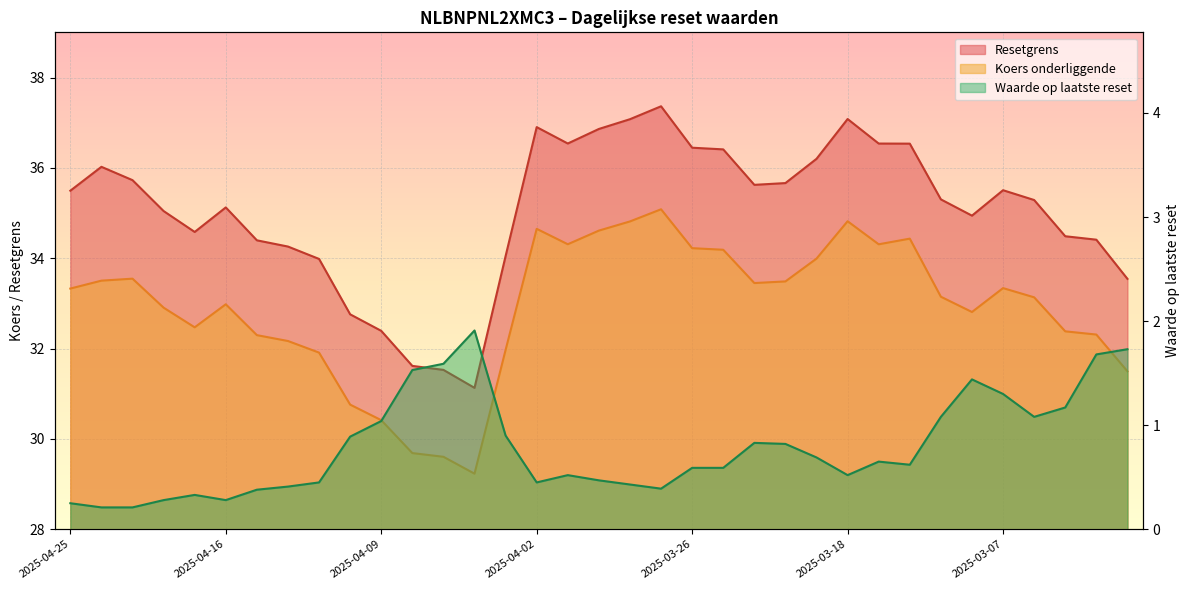

What is the label of the 32nd point from the right?

2025-04-22